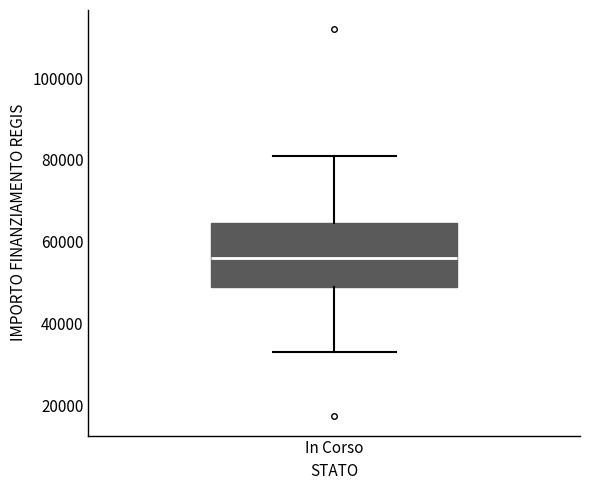

Read this box plot against the y-axis: the position of the median line, the range covered by the box, and the ends of both whiskers. The values are not printed on the chart, so give them approximately, as read against the axis.

median 56000, box 50000 to 64000, whiskers 32000 to 80000